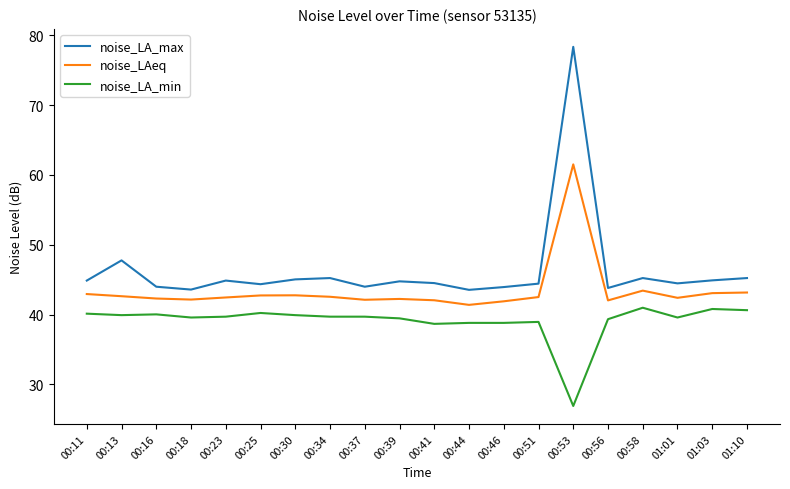

The value of noise_LA_max at 00:13 is 47.8. True or false?

True